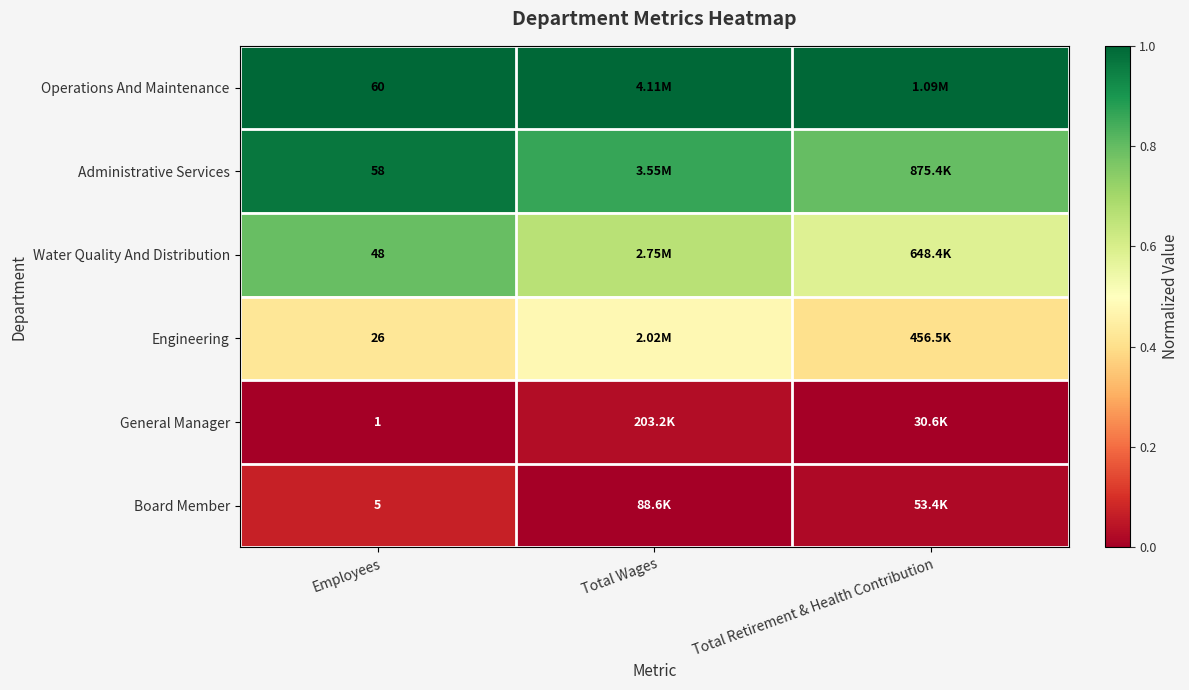

At Employees, list the series in order from largest to smallest.

Operations And Maintenance, Administrative Services, Water Quality And Distribution, Engineering, Board Member, General Manager